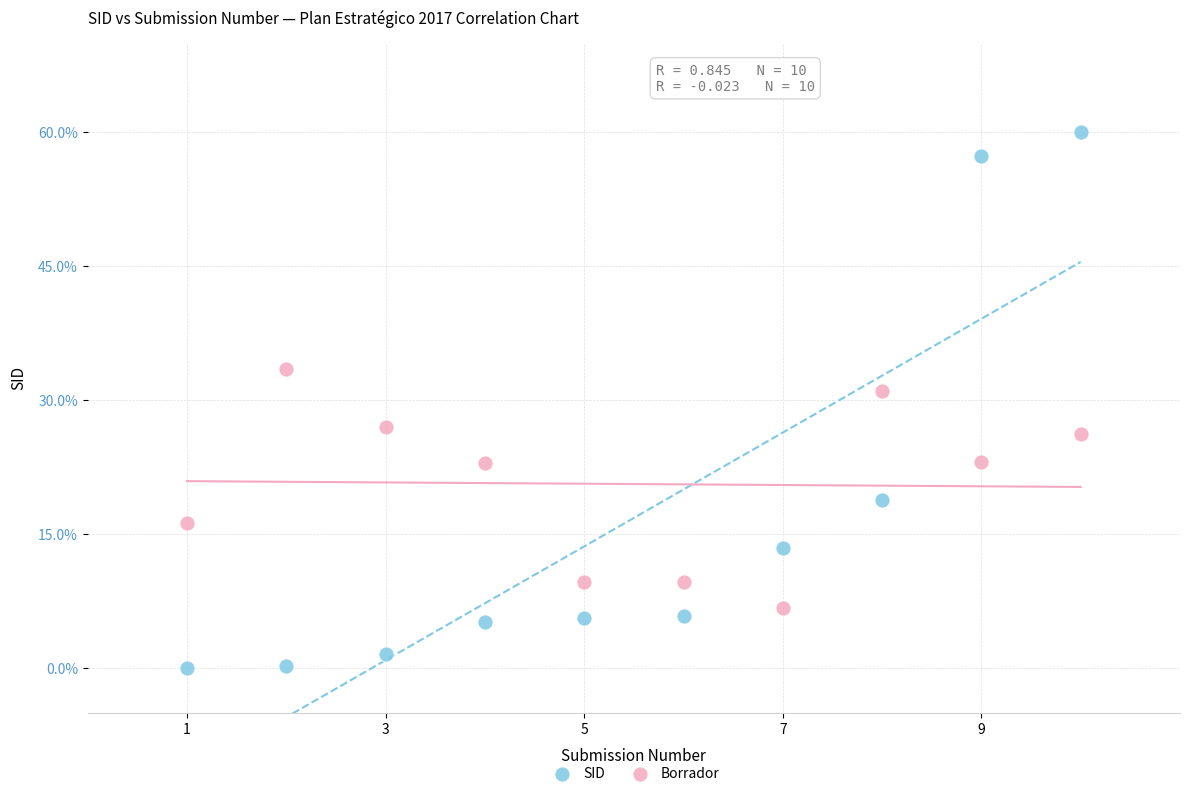

Across all data points, what is the range of X values (max minus min)?

9.0